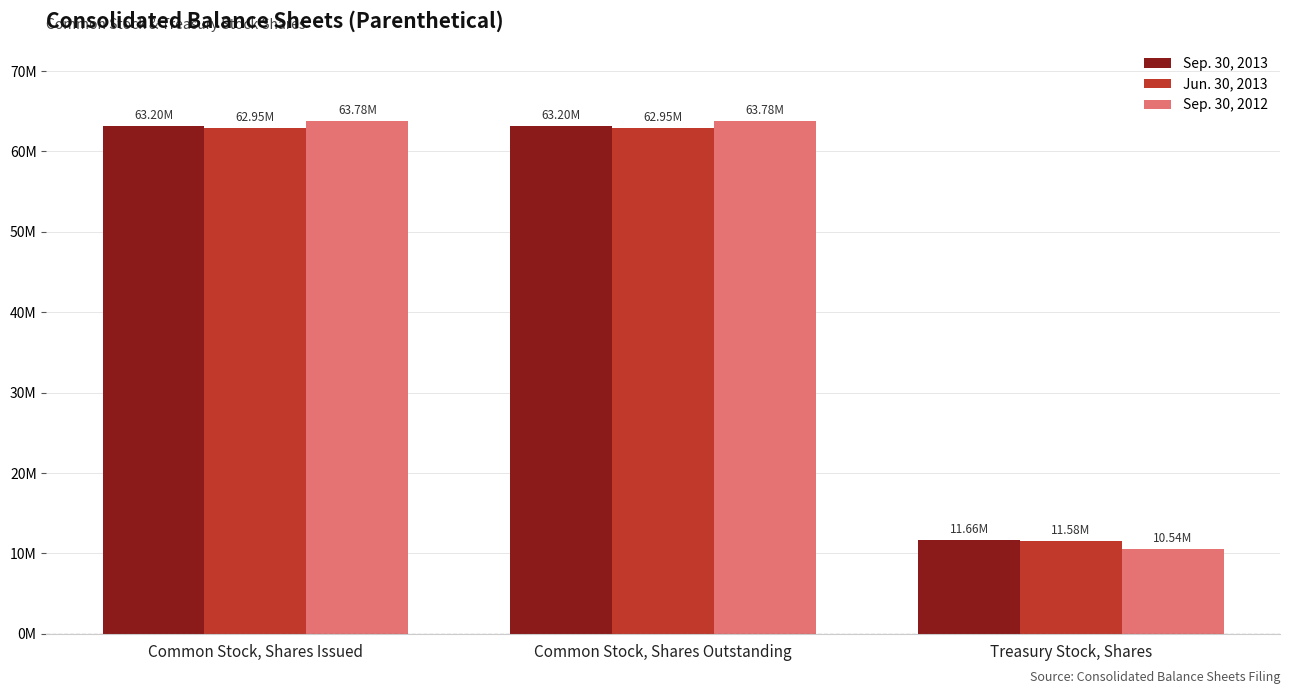

What is the label of the 3rd bar from the right?

Common Stock, Shares Issued